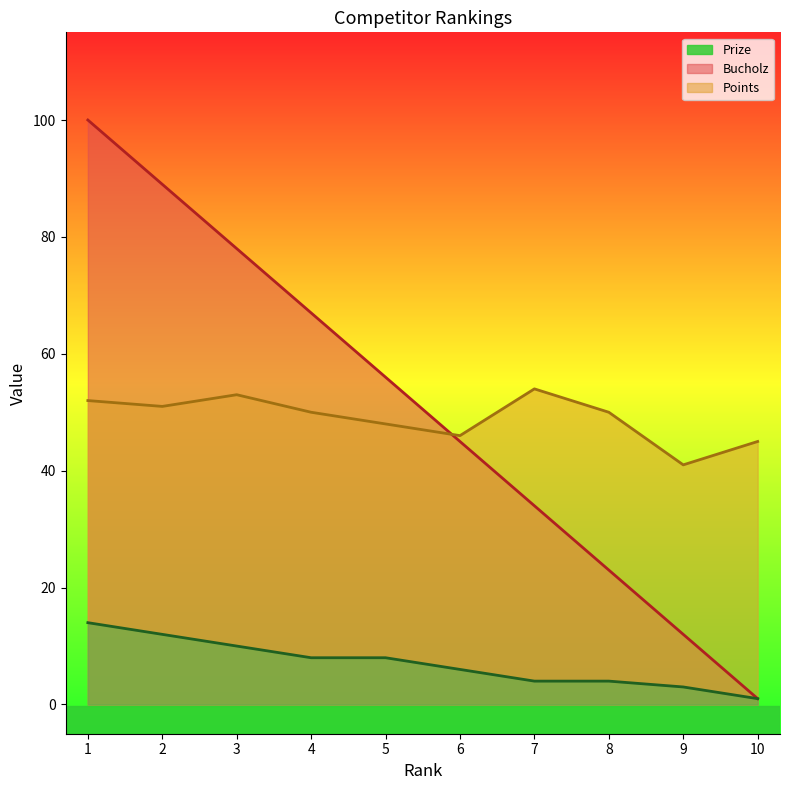

What is the spread (max minus min) of values at 9?

38